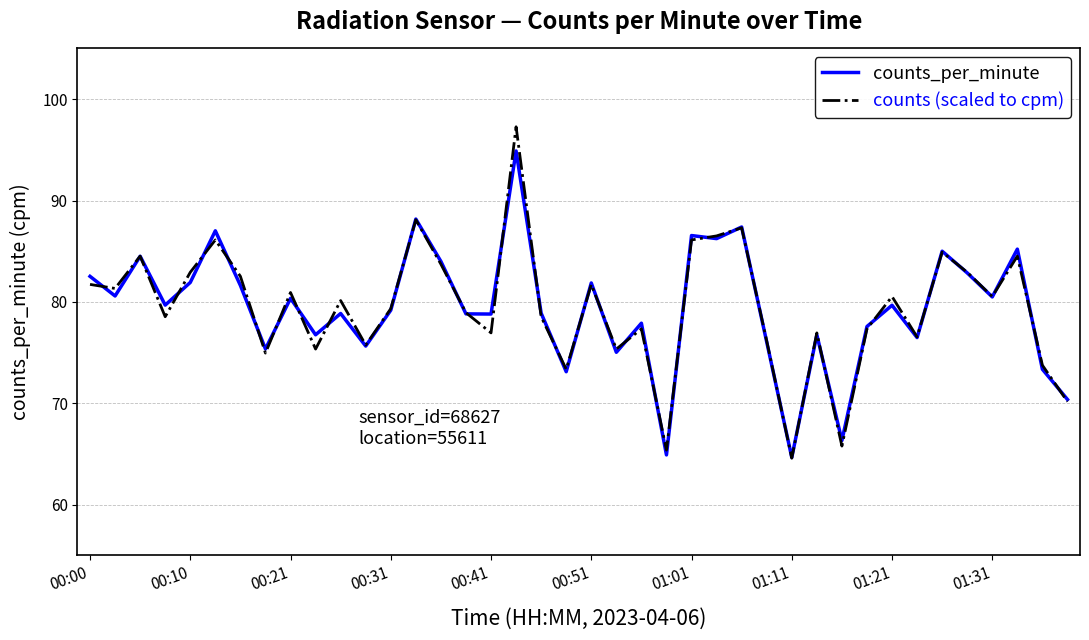

True or false: counts_per_minute and counts (scaled to cpm) intersect in this chart.

True